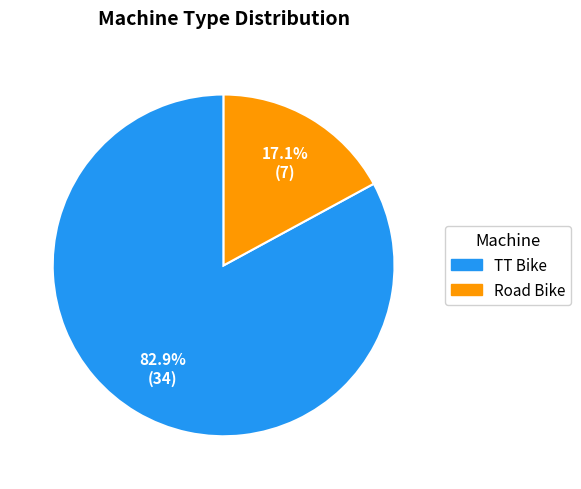

To the nearest percent, what portion does TT Bike represent?

83%